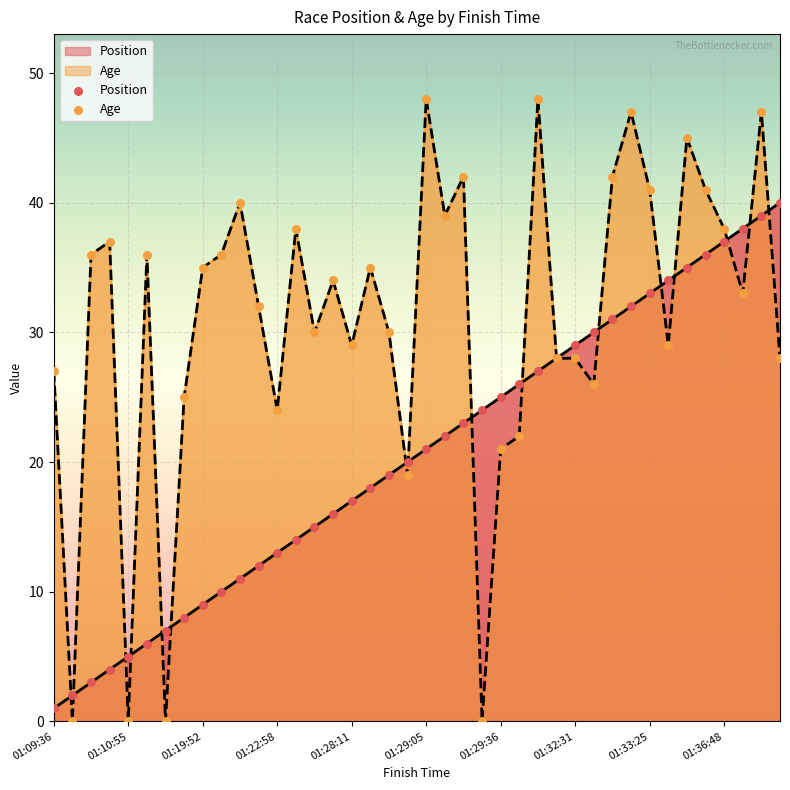

Which series contains the highest Y value?

Age